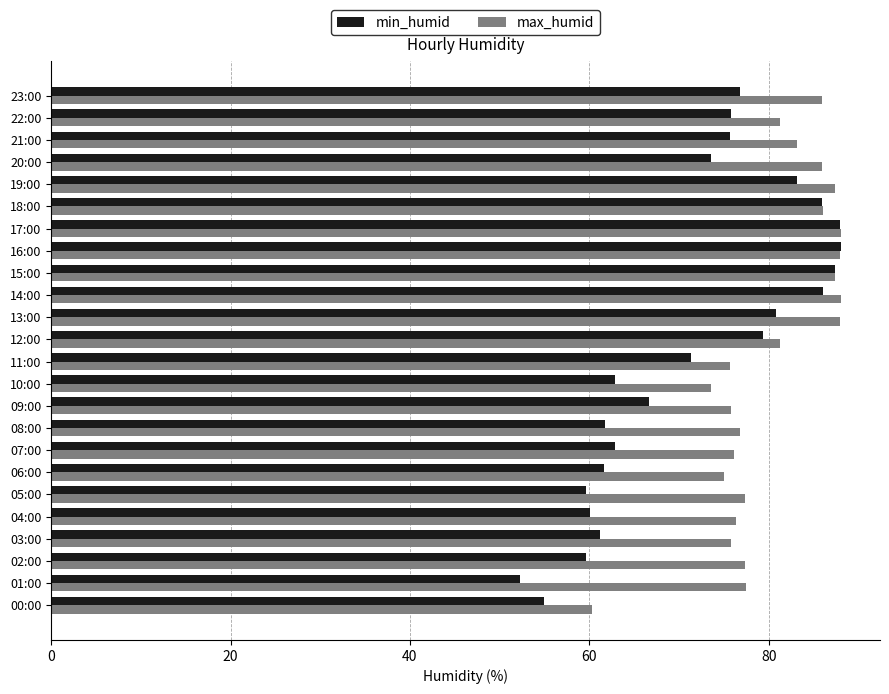

What is the minimum value shown in the chart?

52.3